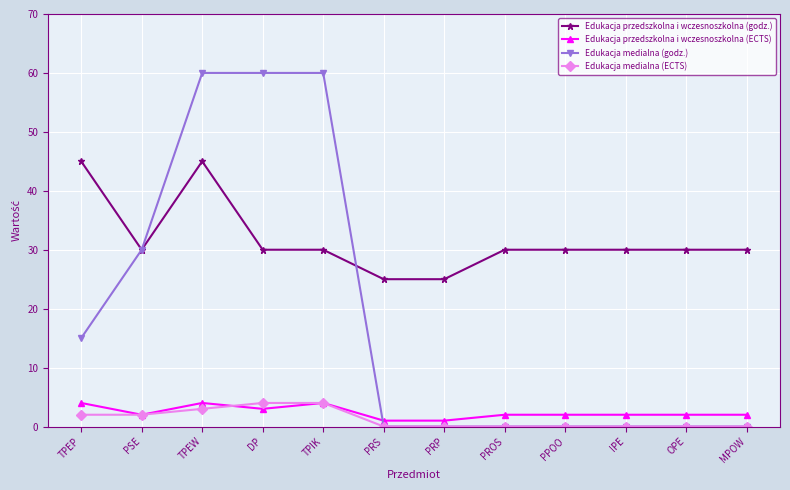

What is the label of the 5th point from the left?

TPIK